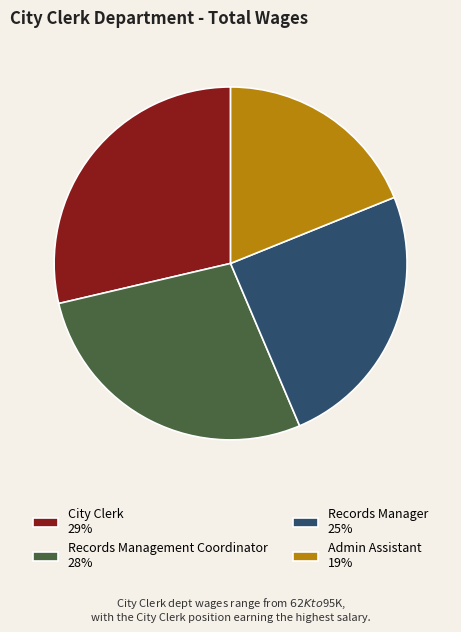

Is Records Manager the majority of the pie?

No